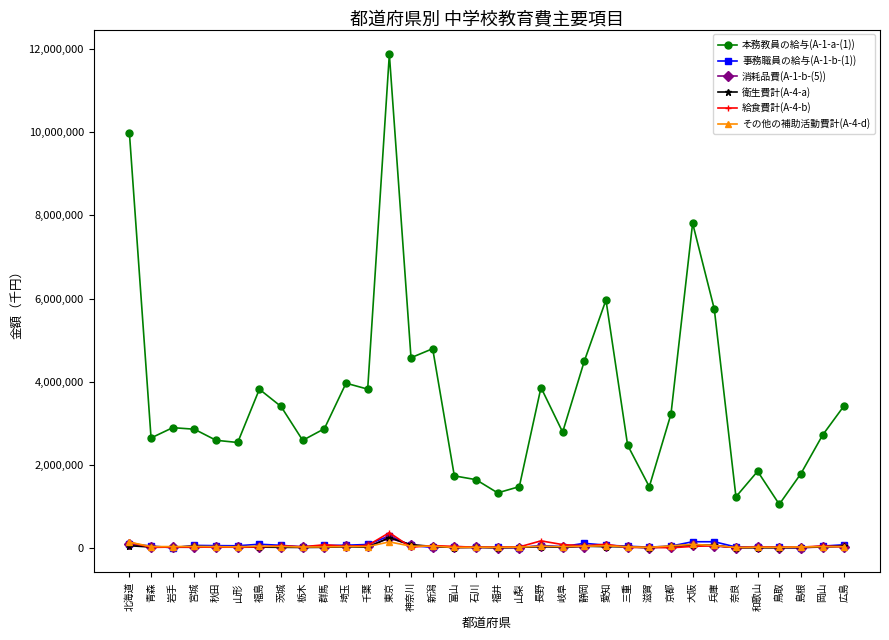

The 本務教員の給与(A-1-a-(1)) series shows 899869 at 宮城. True or false?

False